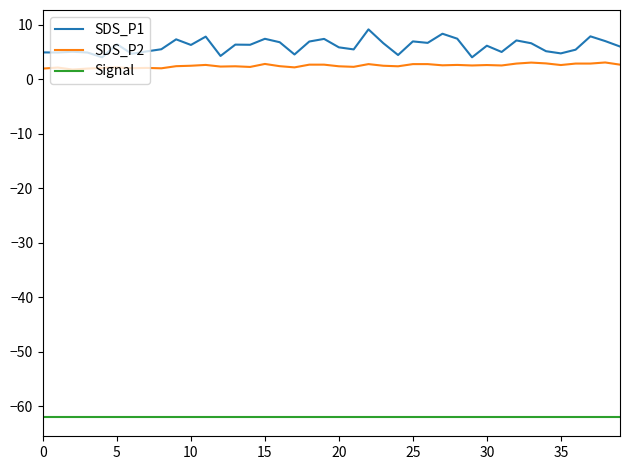

What is the difference between the maximum and second lowest values in the SDS_P1 series?

5.1